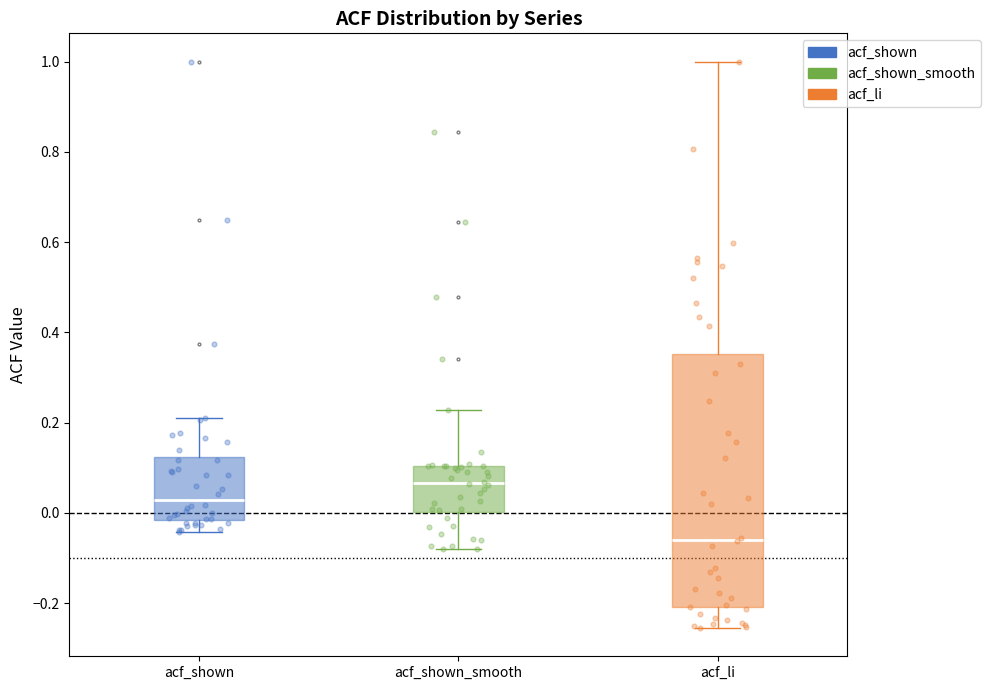

Which box has the lowest median line?

acf_li